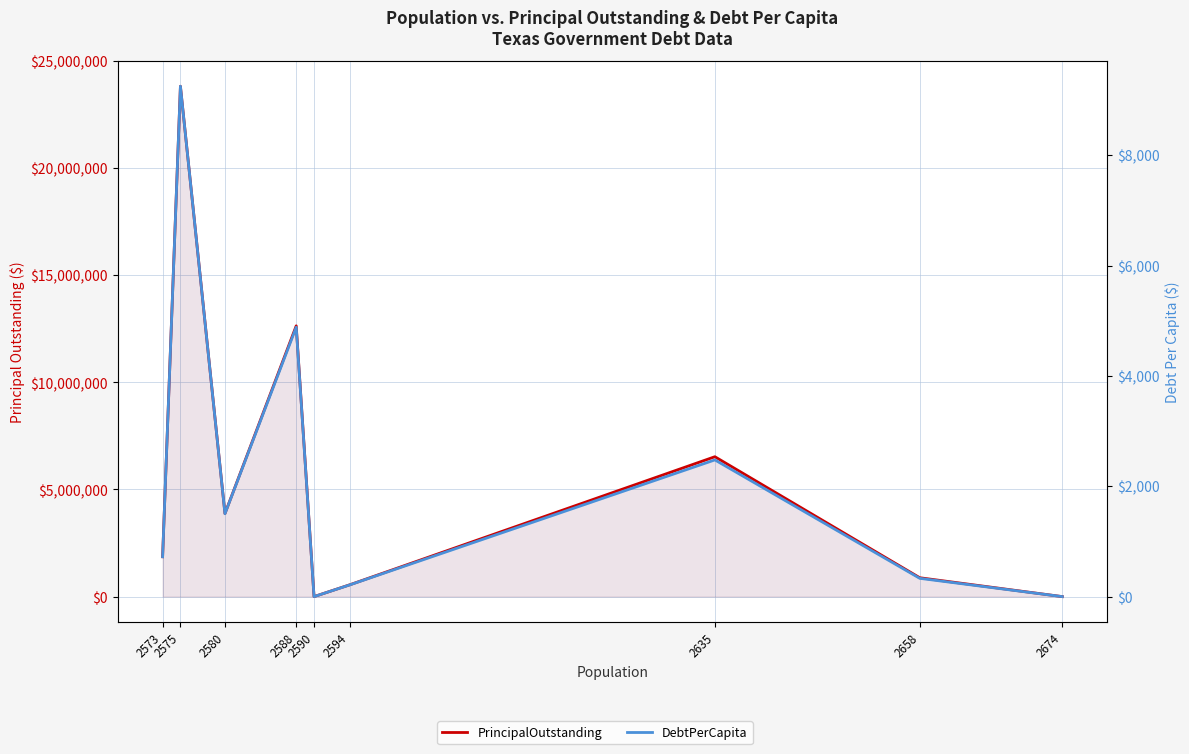

The PrincipalOutstanding series shows 231469.7 at 2594. True or false?

False